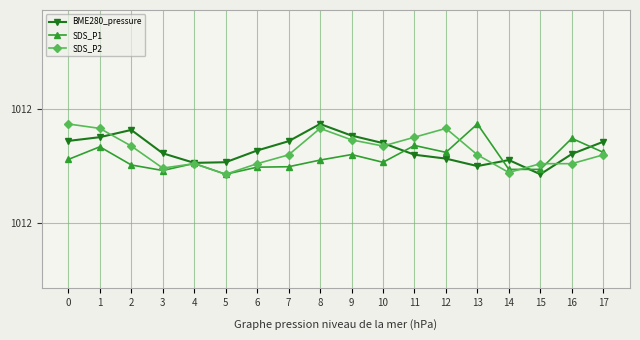

What are all the series names shown in the legend?

BME280_pressure, SDS_P1, SDS_P2